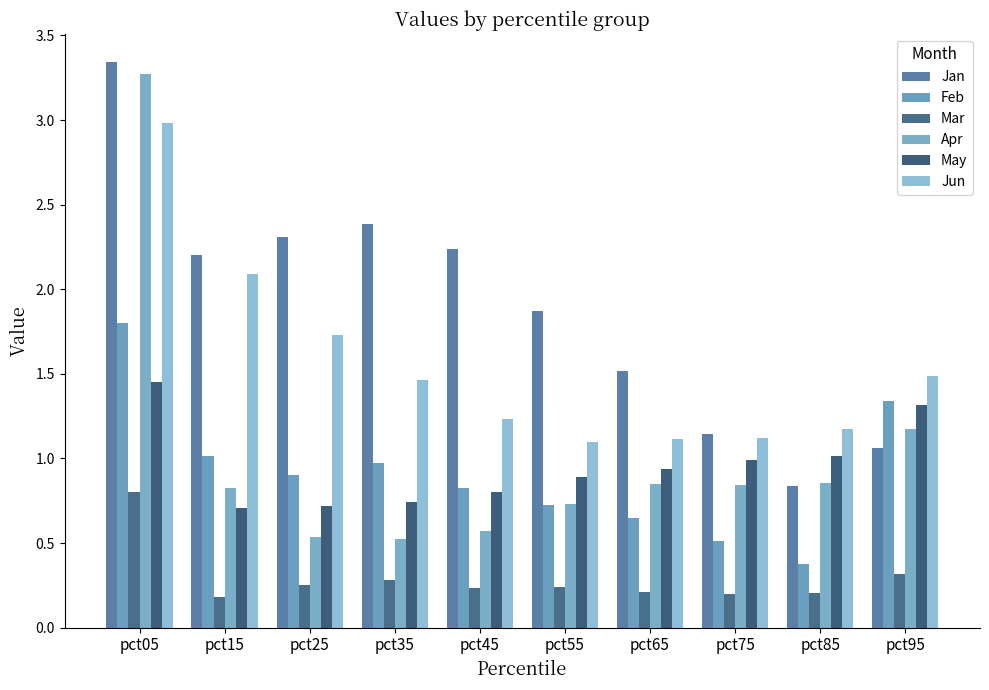

Count the number of data series in this chart.

6